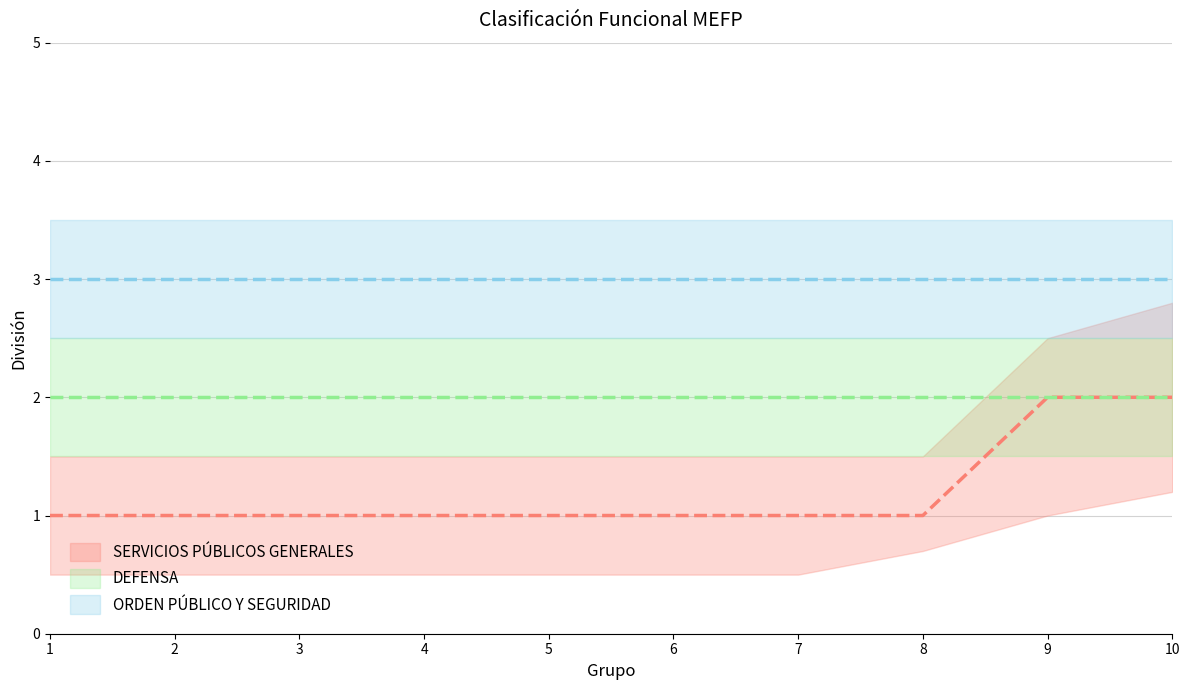

What is the spread (max minus min) of values at 6?

2